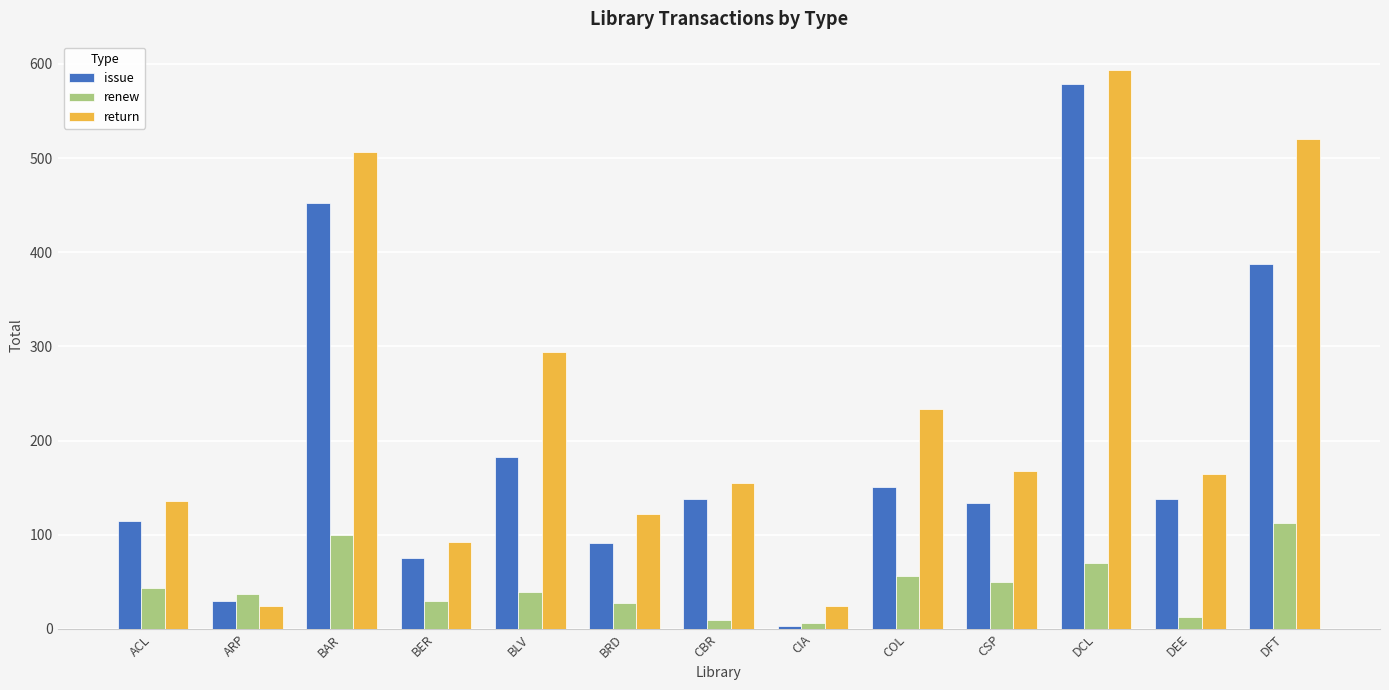

What is the total value across all series at ACL?

294